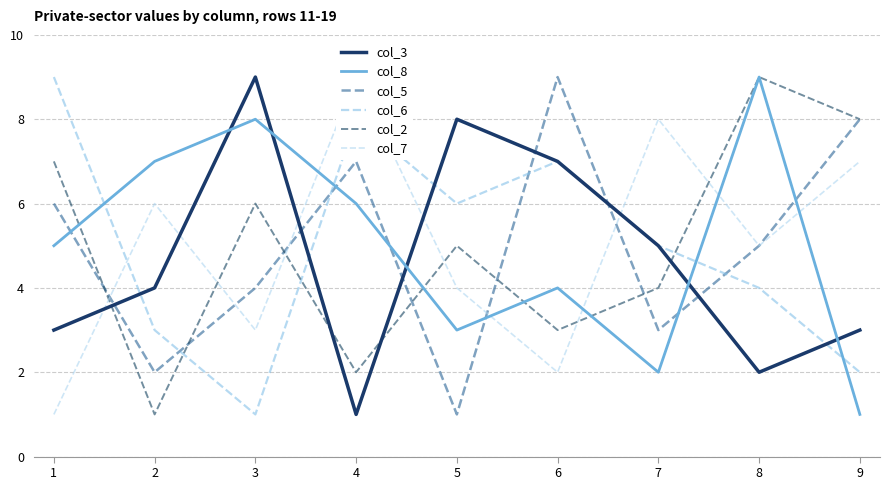

What are all the series names shown in the legend?

col_3, col_8, col_5, col_6, col_2, col_7